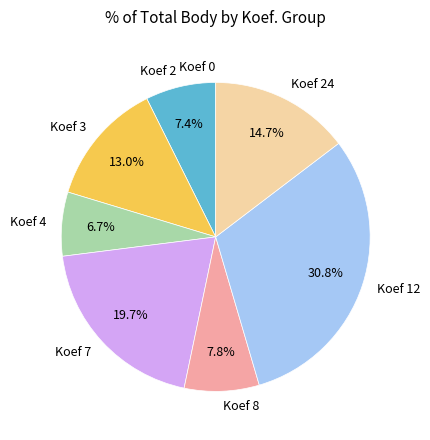

What is the largest slice in the pie chart?

Koef 12